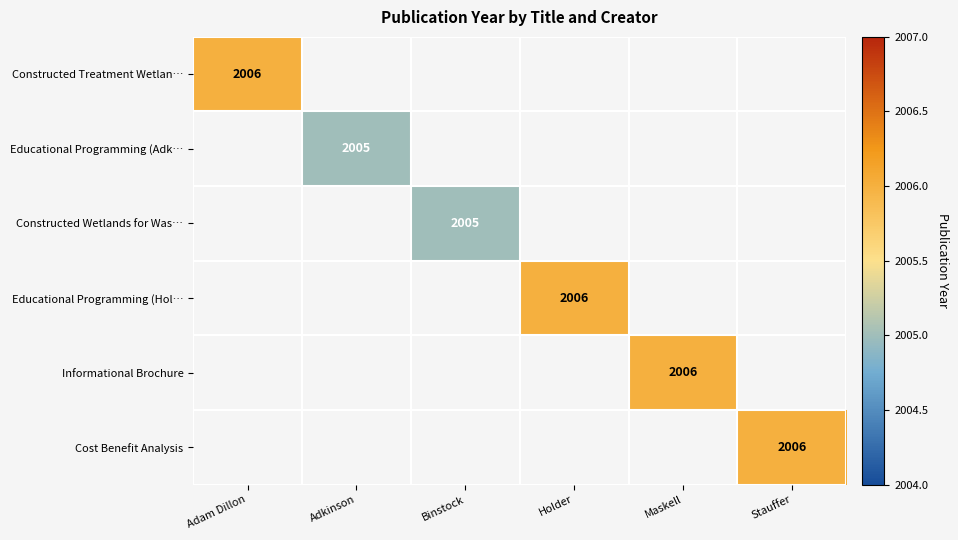

True or false: Cost Benefit Analysis has a value of 923 at Stauffer.

False